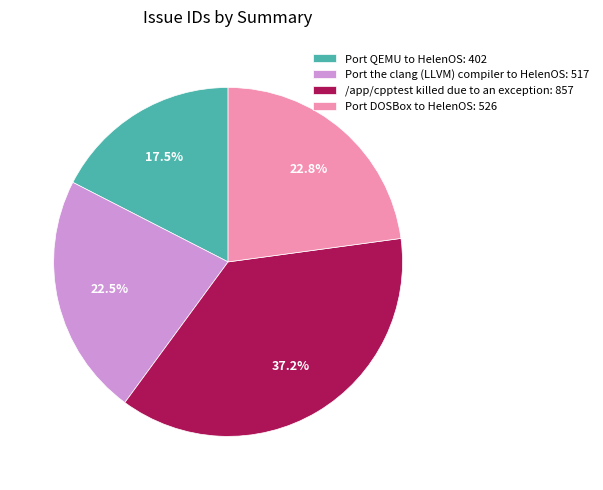

To the nearest percent, what is the difference between the Port the clang (LLVM) compiler to HelenOS and /app/cpptest killed due to an exception slice percentages?

15%